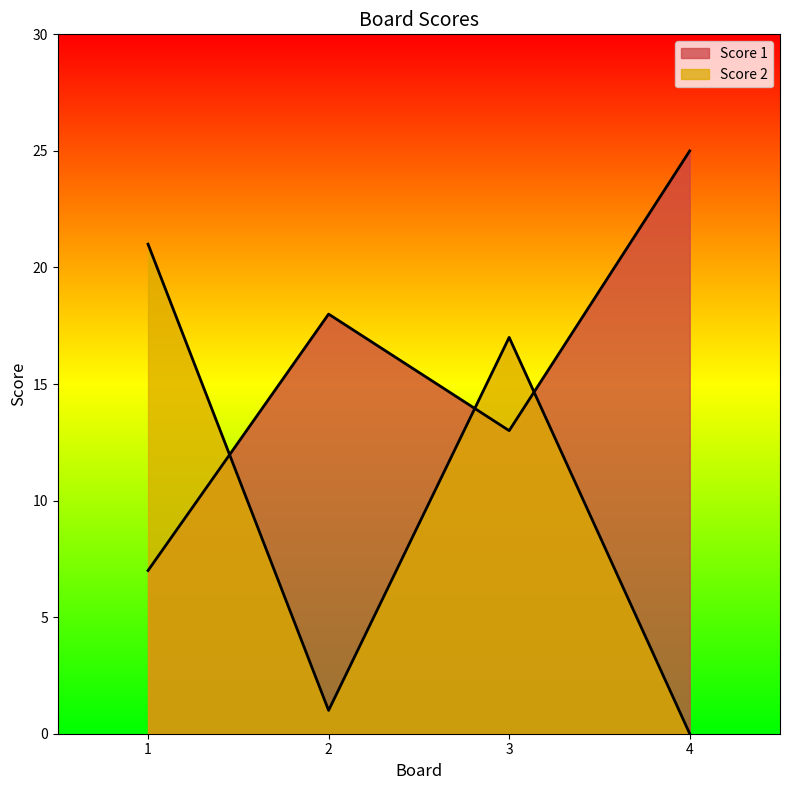

The Score 1 series shows 25 at 4. True or false?

True